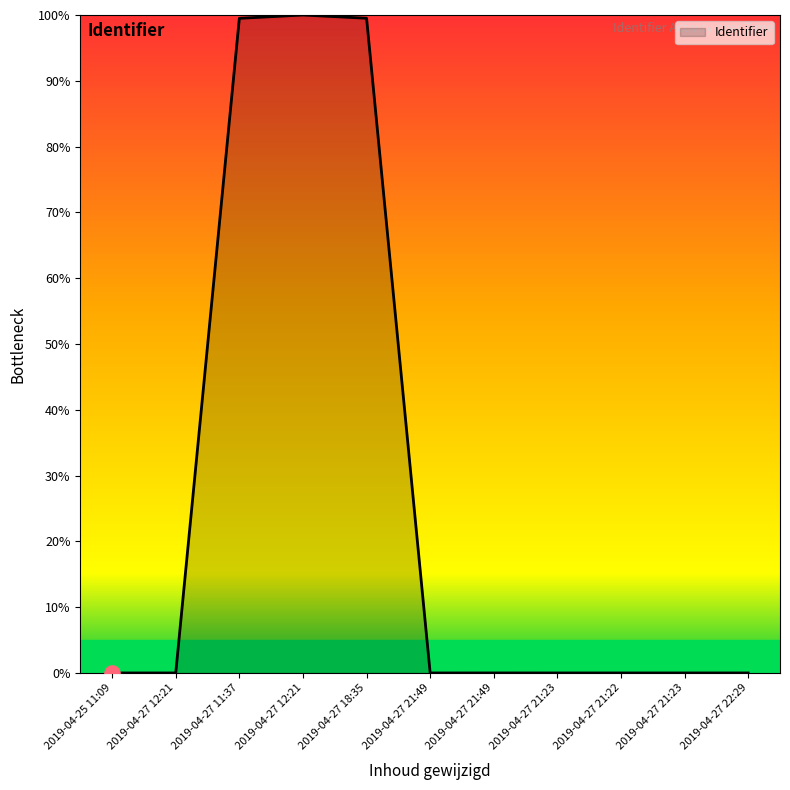

What is the change in value from 2019-04-27 18:35 to 2019-04-27 21:22?

-99.5